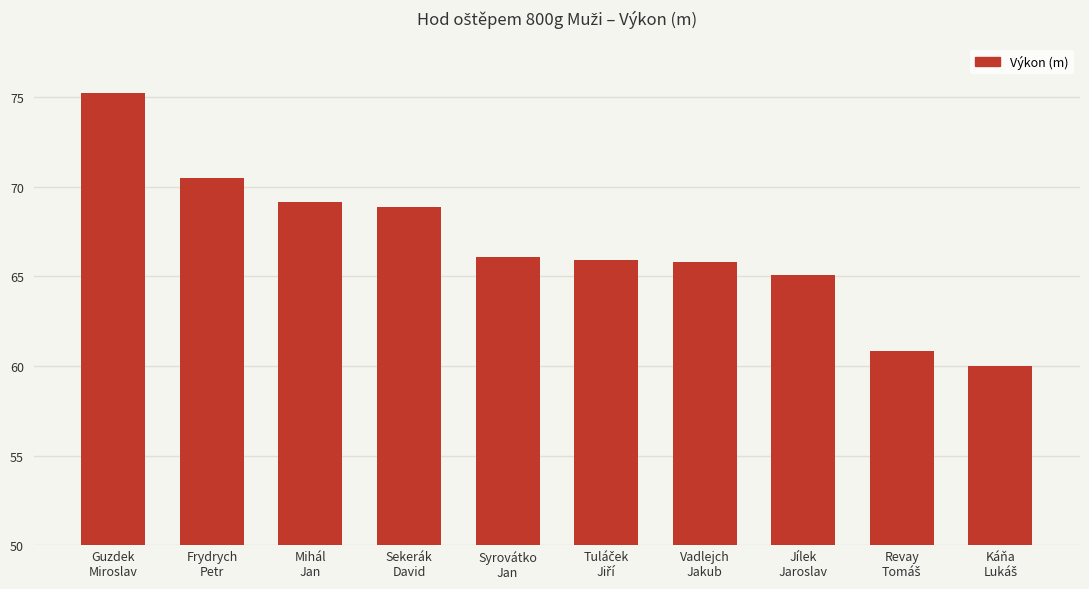

What is the average value?

66.7